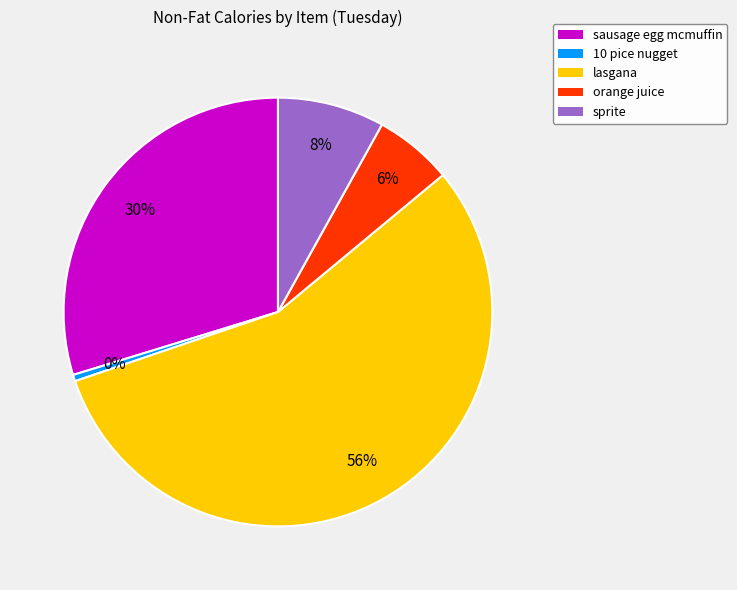

Which category has the biggest portion of the pie?

lasgana